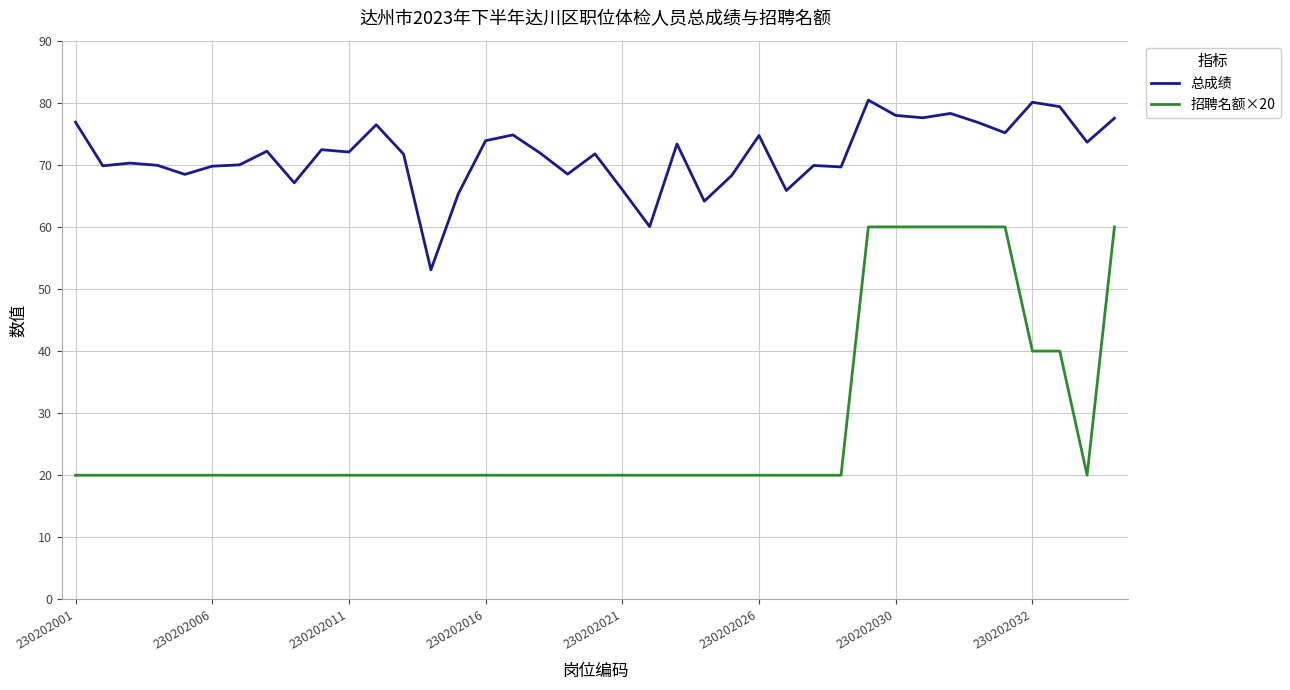

Which series has the widest spread of values?

招聘名额×20